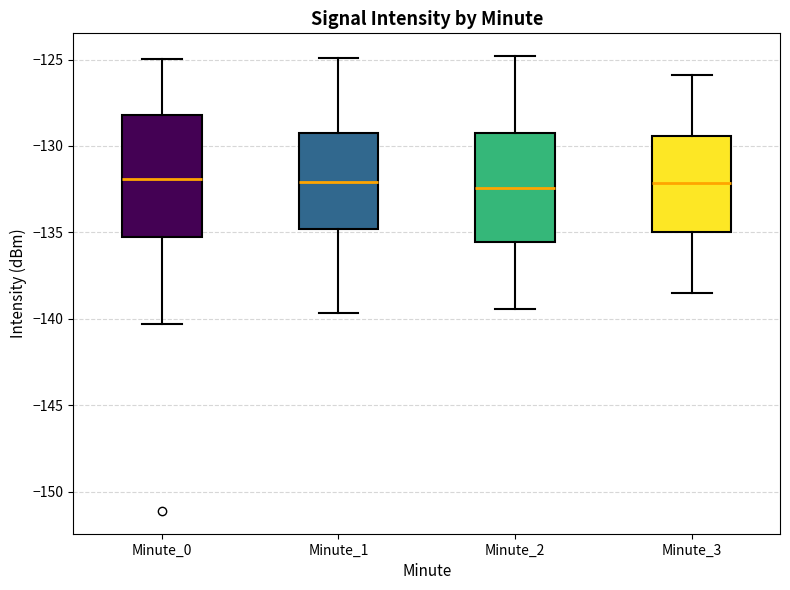

Reading left to right, read every box against the y-axis: the position of its median line, the range the box covers, and the ends of its whiskers. The values are not printed on the chart, so give them approximately, as read against the axis.

Minute_0: median -132.0, box -135.0 to -128.0, whiskers -140.5 to -125.0
Minute_1: median -132.0, box -135.0 to -129.0, whiskers -139.5 to -125.0
Minute_2: median -132.5, box -135.5 to -129.5, whiskers -139.5 to -125.0
Minute_3: median -132.0, box -135.0 to -129.5, whiskers -138.5 to -126.0